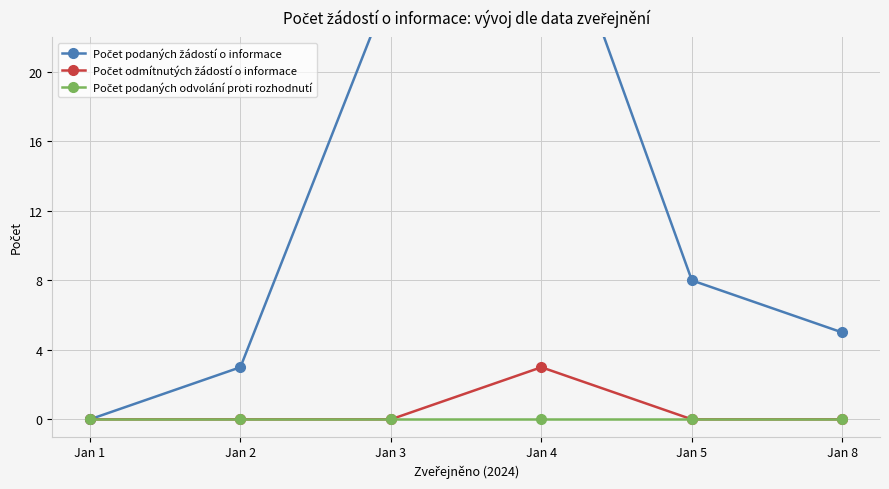

At which category does the chart reach its peak across all series?

Jan 4